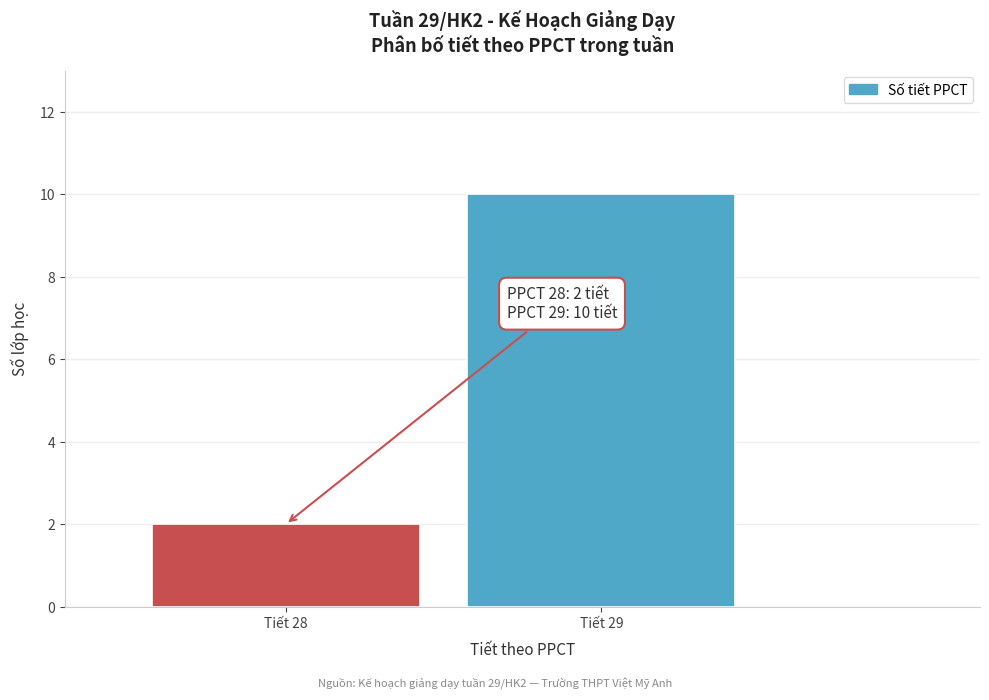

Reading left to right, transcribe all the data shown in this chart.

2	10